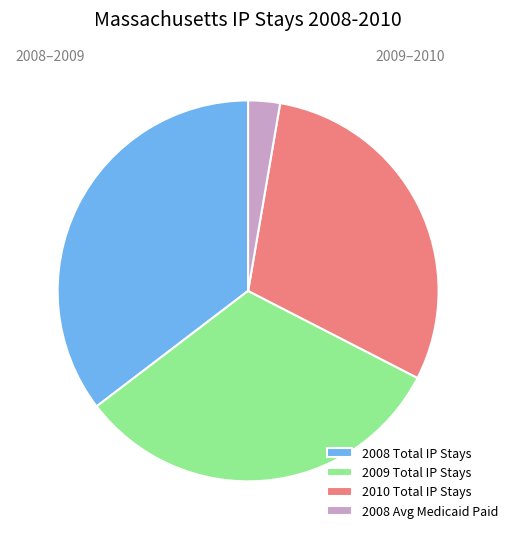

Between 2010 Total IP Stays and 2008 Avg Medicaid Paid, which is larger?

2010 Total IP Stays